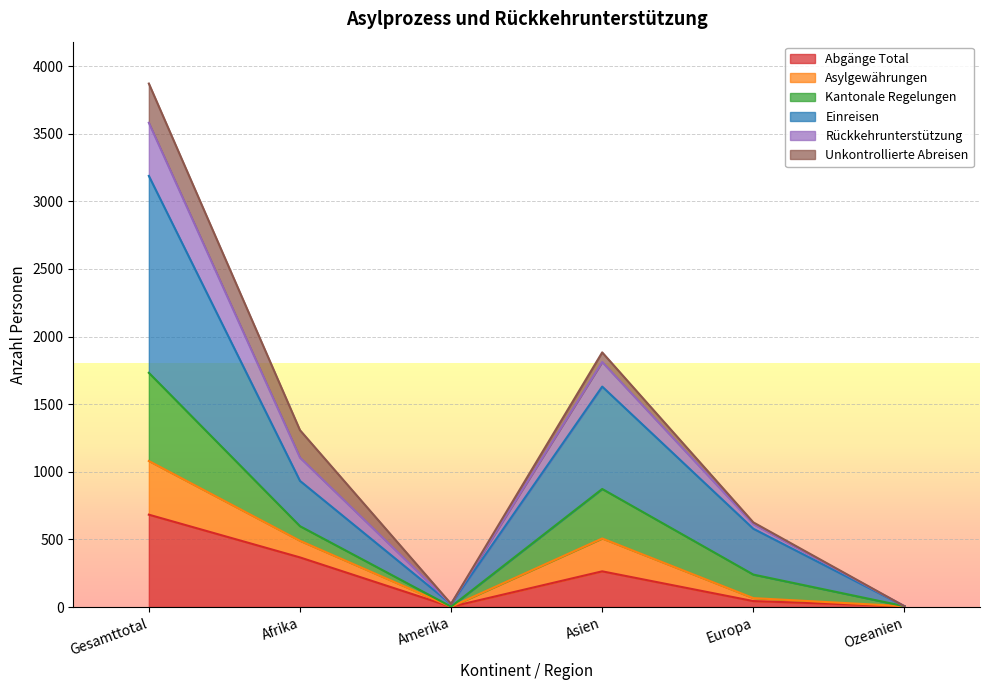

What are all the series names shown in the legend?

Abgänge Total, Asylgewährungen, Kantonale Regelungen, Einreisen, Rückkehrunterstützung, Unkontrollierte Abreisen